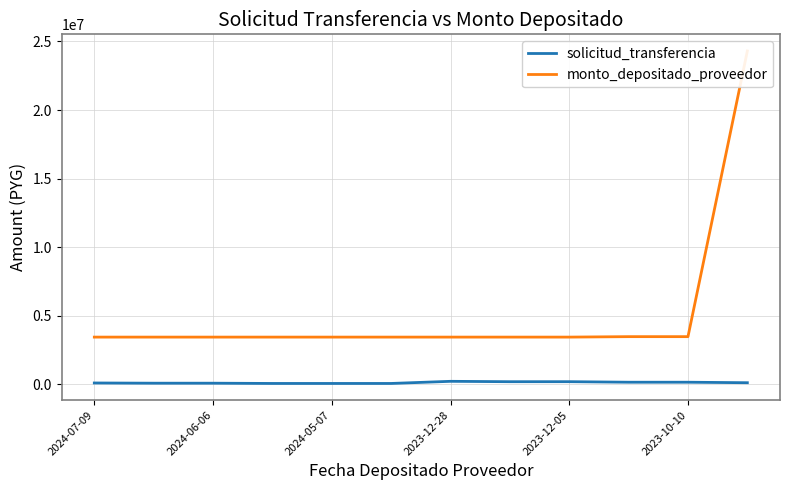

Is this an area chart (filled region under the line)?

No